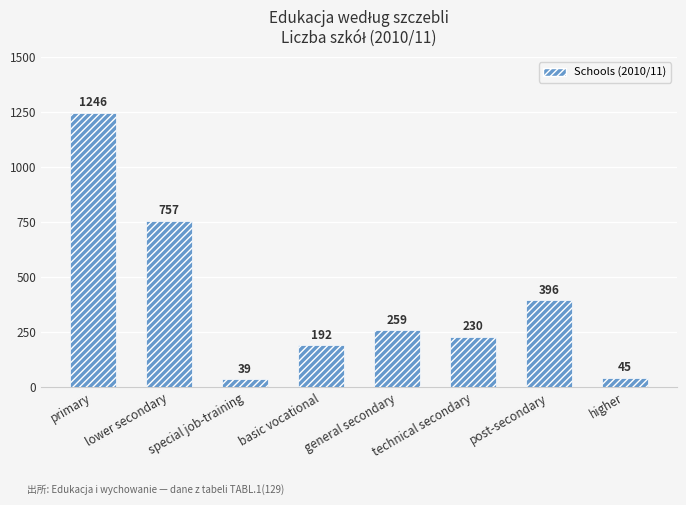

What is the label of the 7th bar from the left?

post-secondary